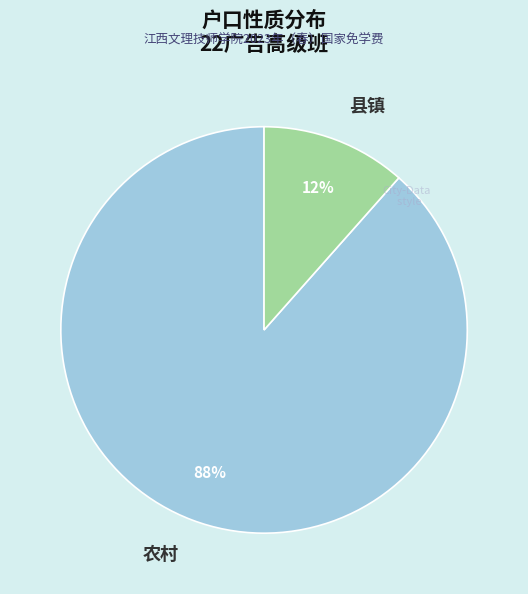

Approximately how many times larger is the value at 县镇 compared to 农村?

0.1